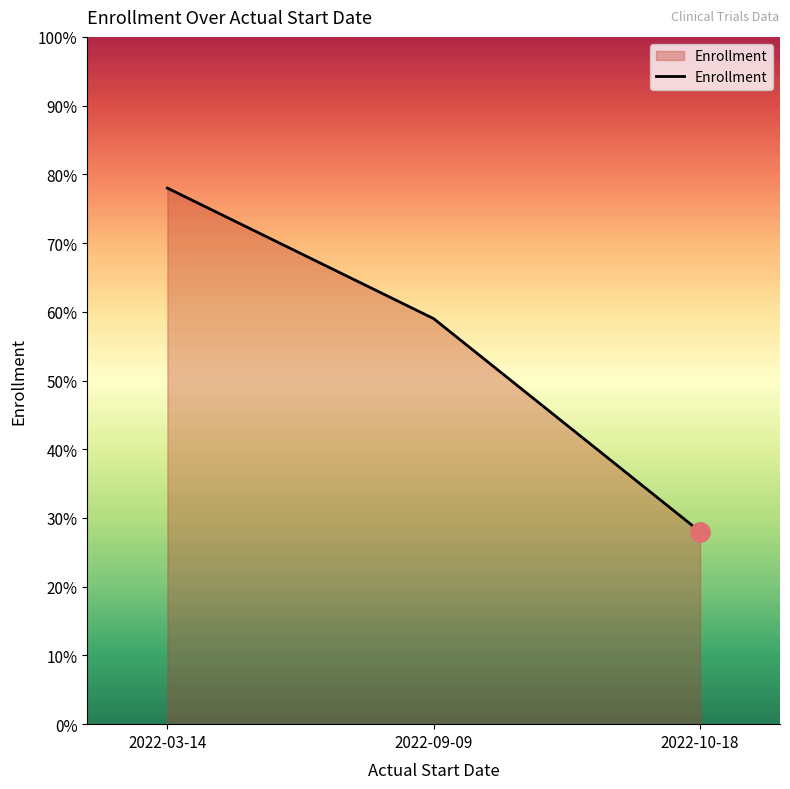

What is the approximate value at 2022-10-18, to the nearest 10?

30